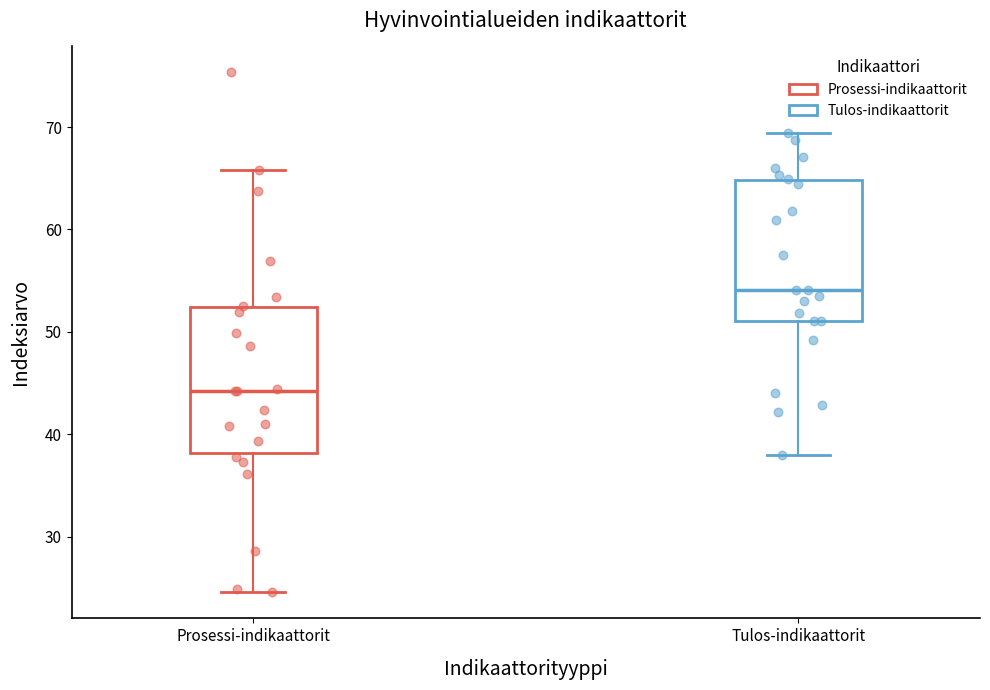

Which box's median line is the lowest?

Prosessi-indikaattorit